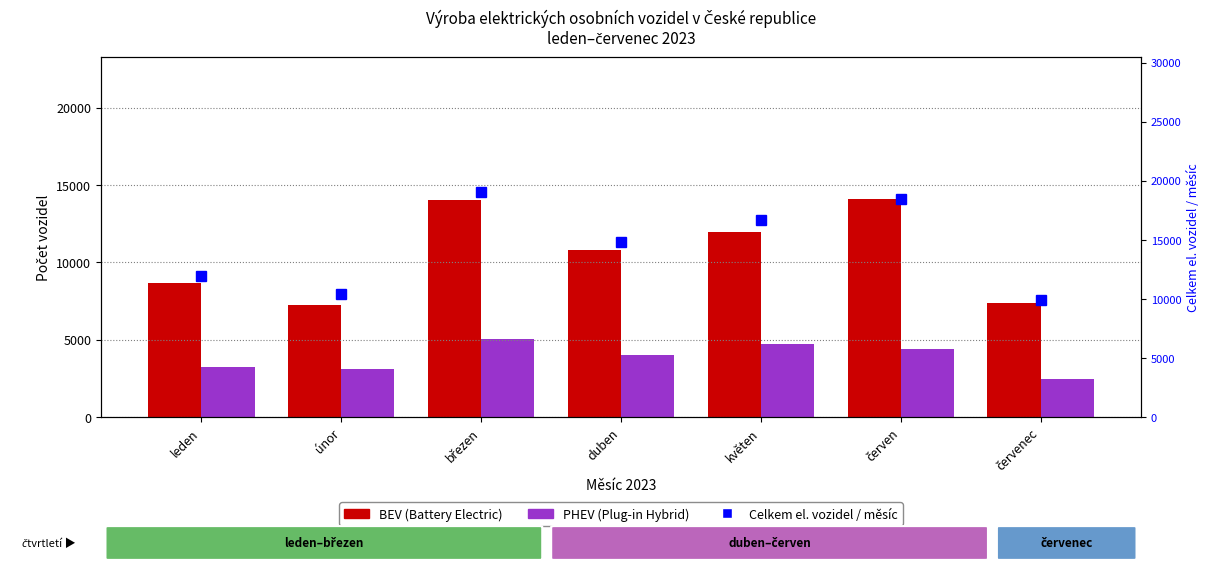

Which series changed the most between únor and březen?

Celkem el. vozidel (měsíc)